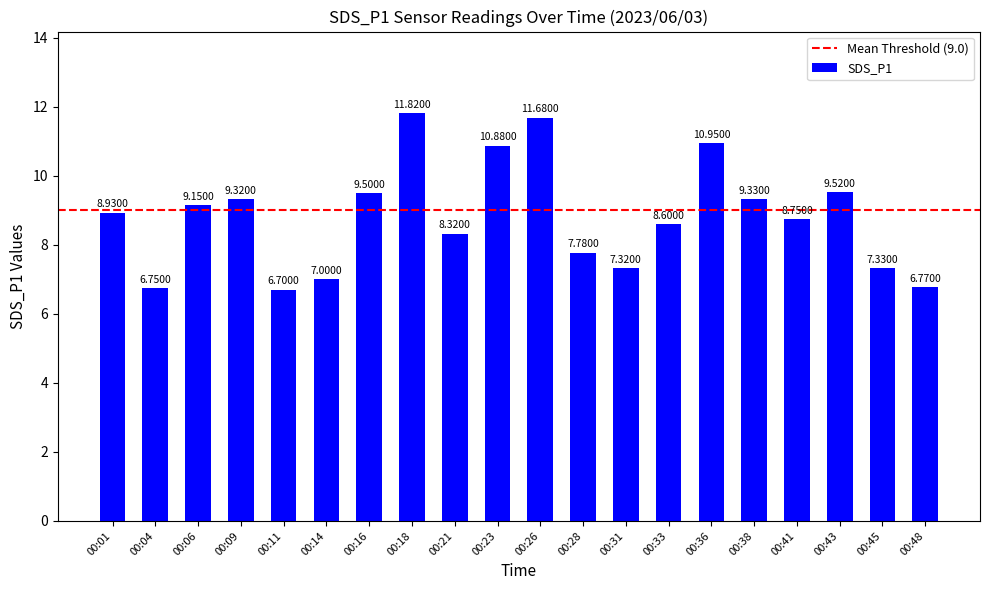

Which has a higher value, 00:18 or 00:48?

00:18